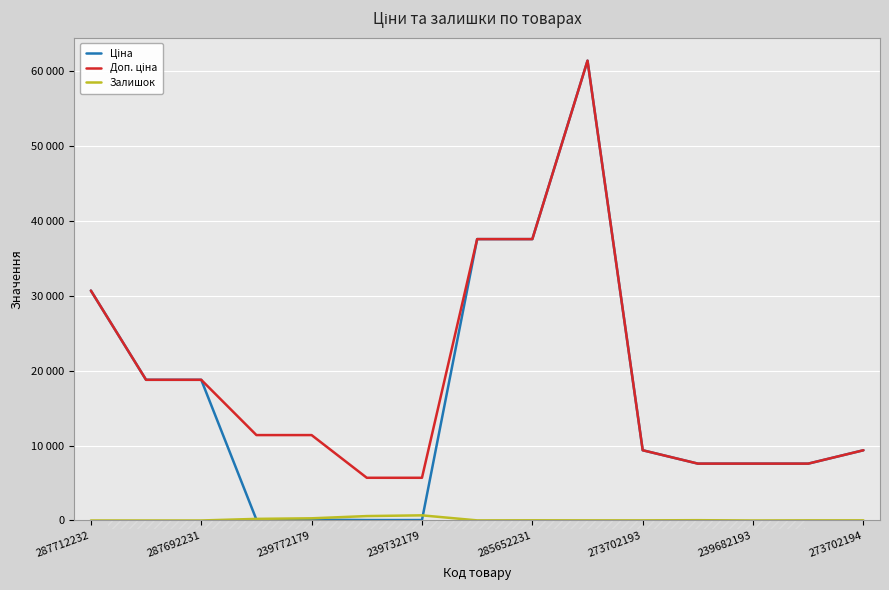

Does the chart display data point markers on the line(s)?

No